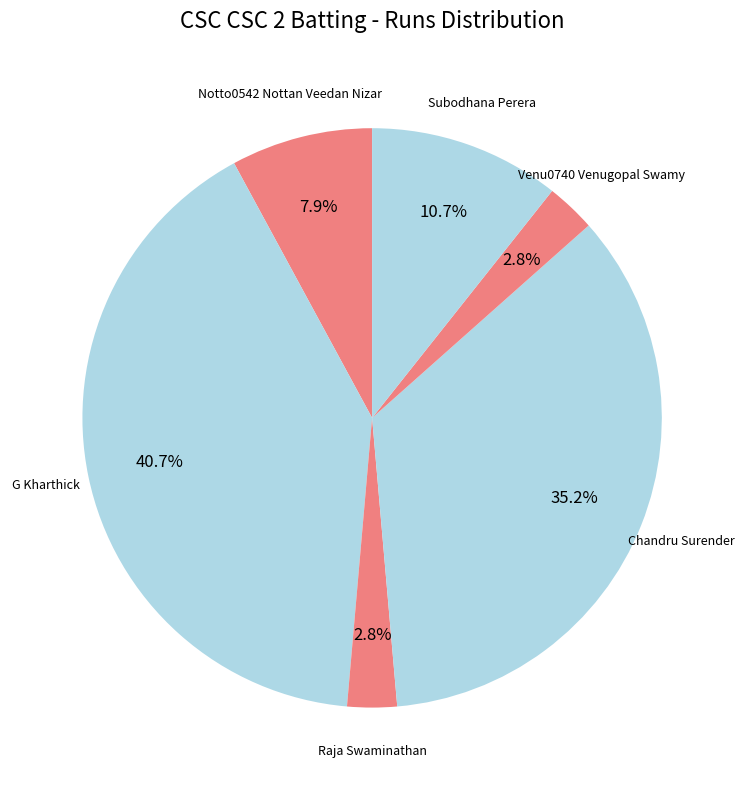

Is the sum of Subodhana Perera and Chandru Surender greater than half?

No